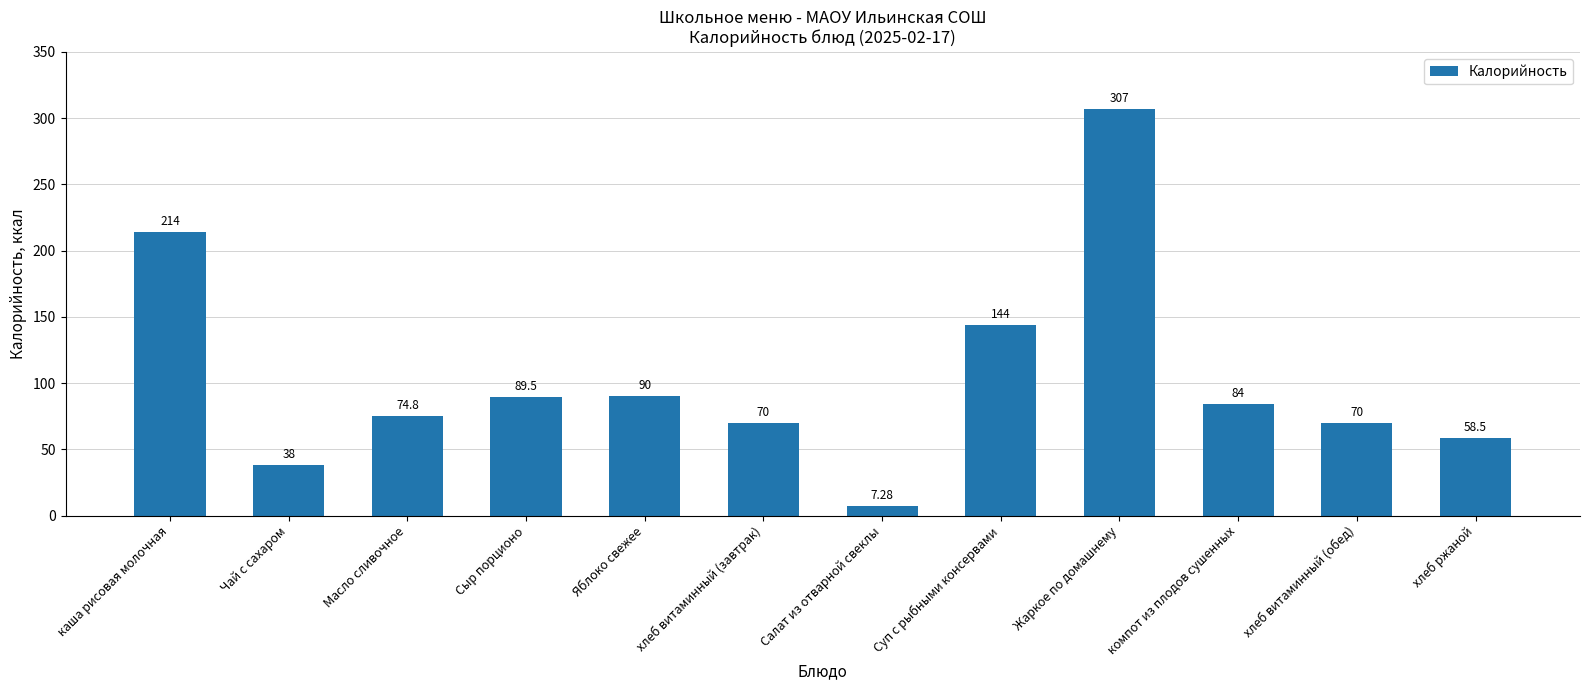

What is the minimum value shown in the chart?

7.3